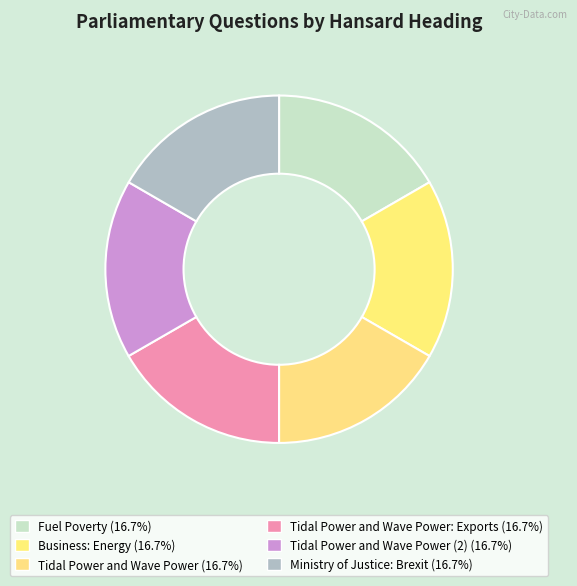

How many segments does this pie chart have?

6